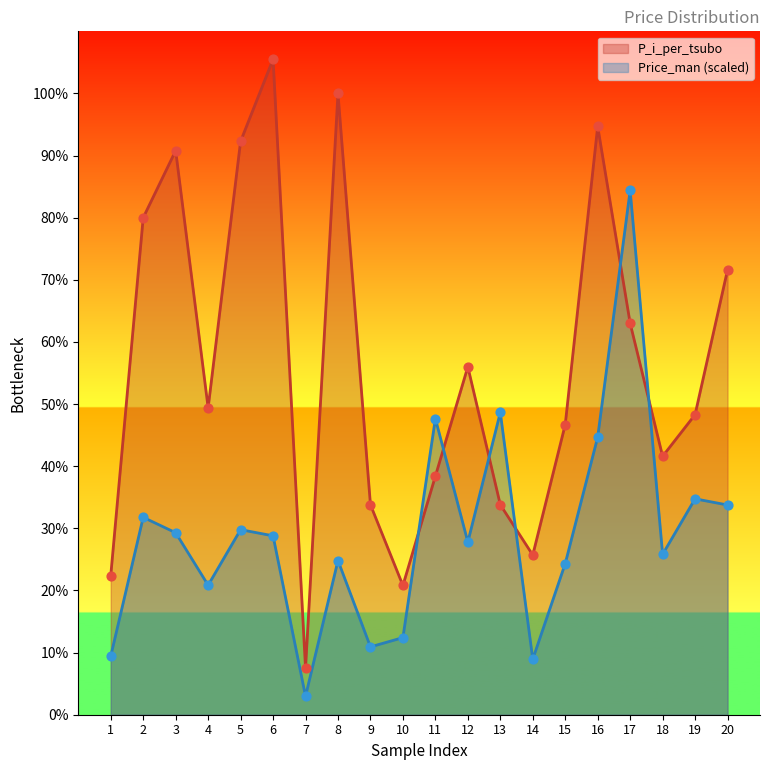

What are all the series names shown in the legend?

P_i_per_tsubo, Price_man (scaled)